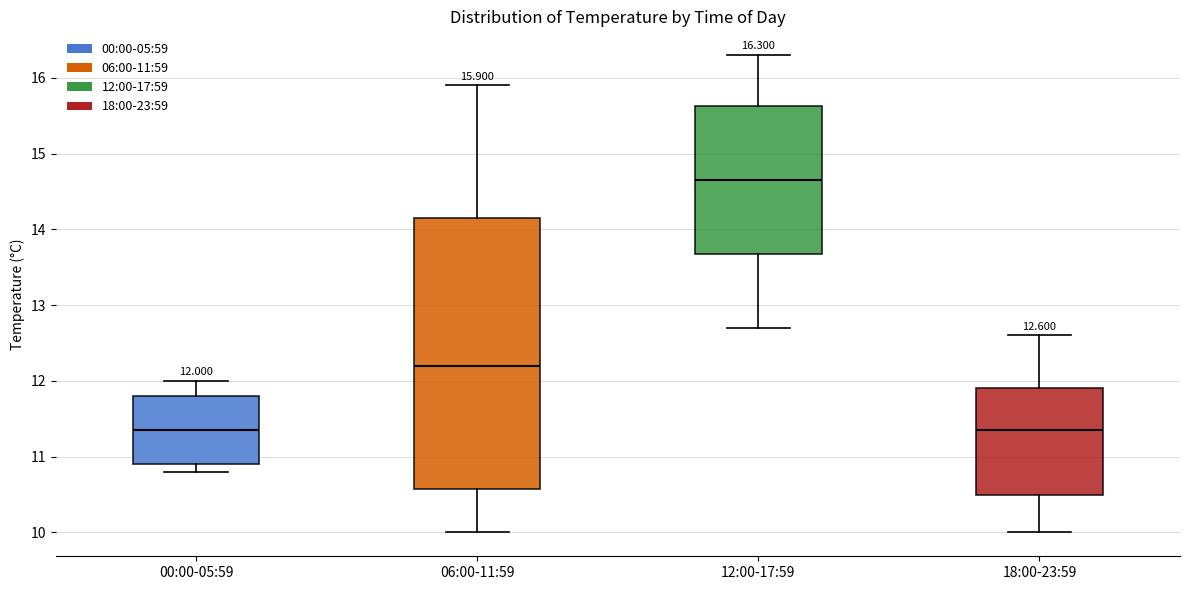

Which box is the tallest, from its lower edge to its upper edge?

06:00-11:59